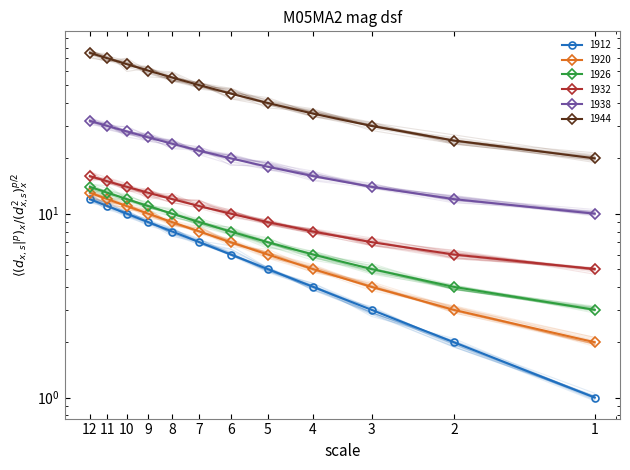

What is the sum of all 1944 values?

570